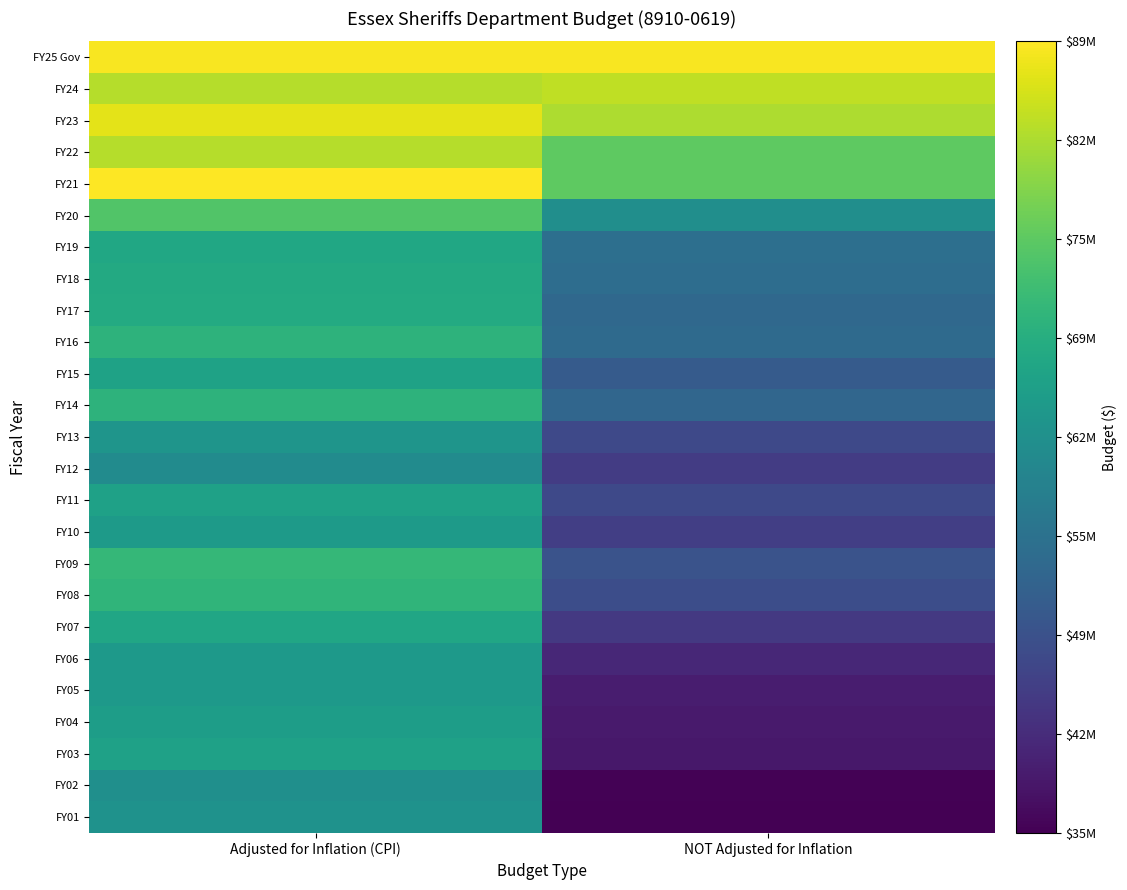

Which has a higher value, Adjusted for Inflation (CPI) or NOT Adjusted for Inflation?

Adjusted for Inflation (CPI)